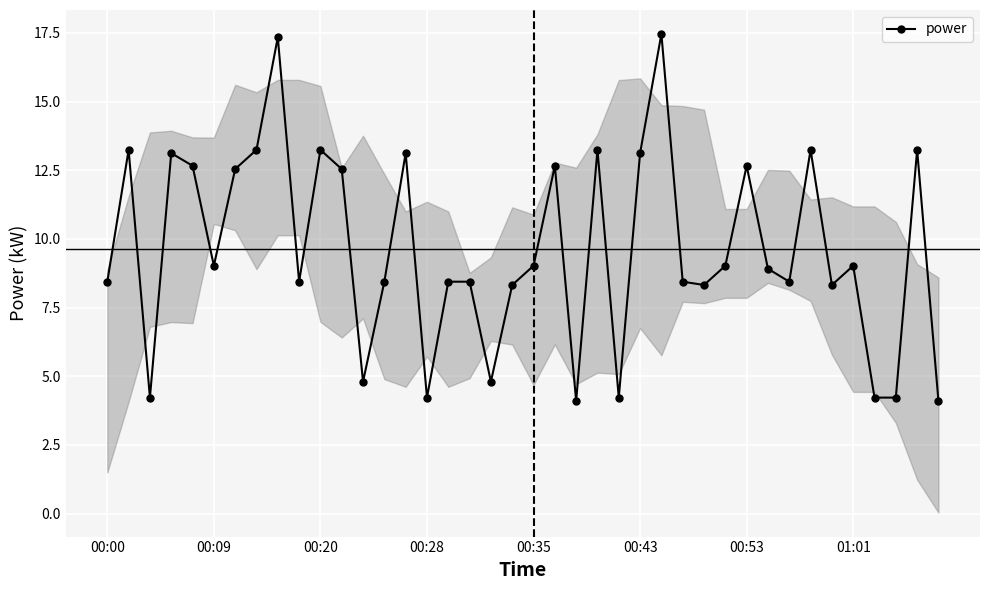

What is the value of the 6th point from the left?

9.0